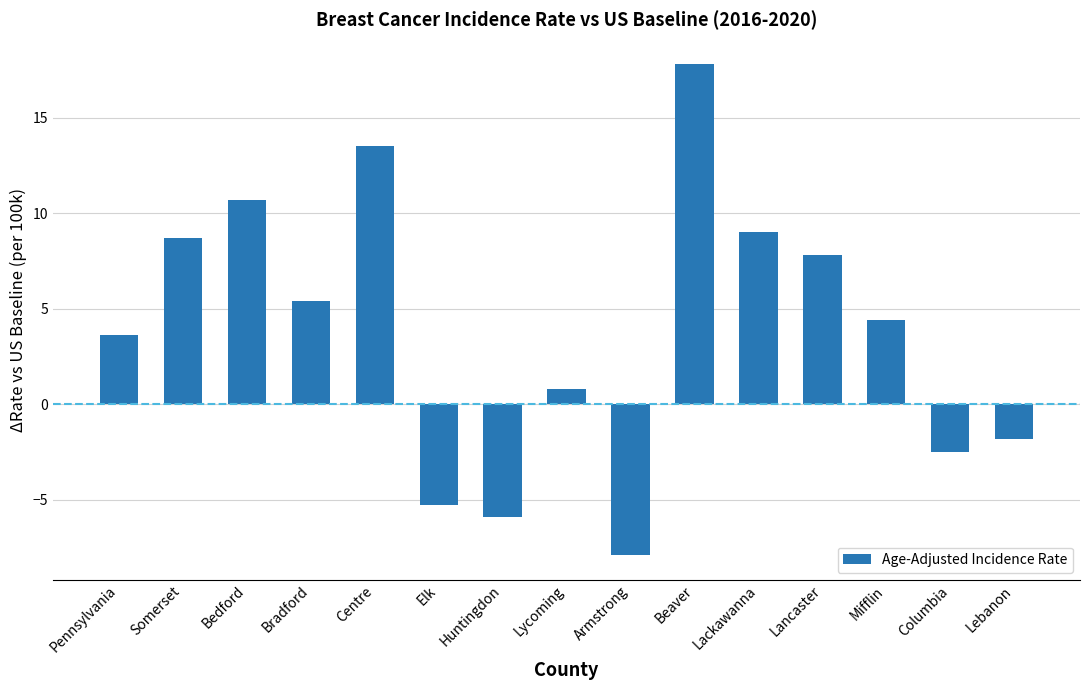

Is it true that the value at Mifflin is 4.4?

True